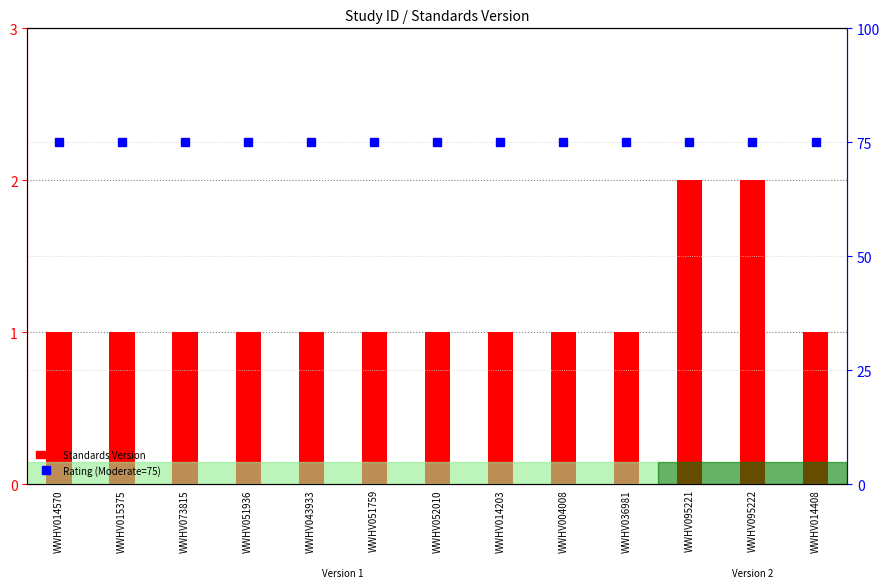

What is the difference between the Standards Version values at WWHV095221 and WWHV004008?

1